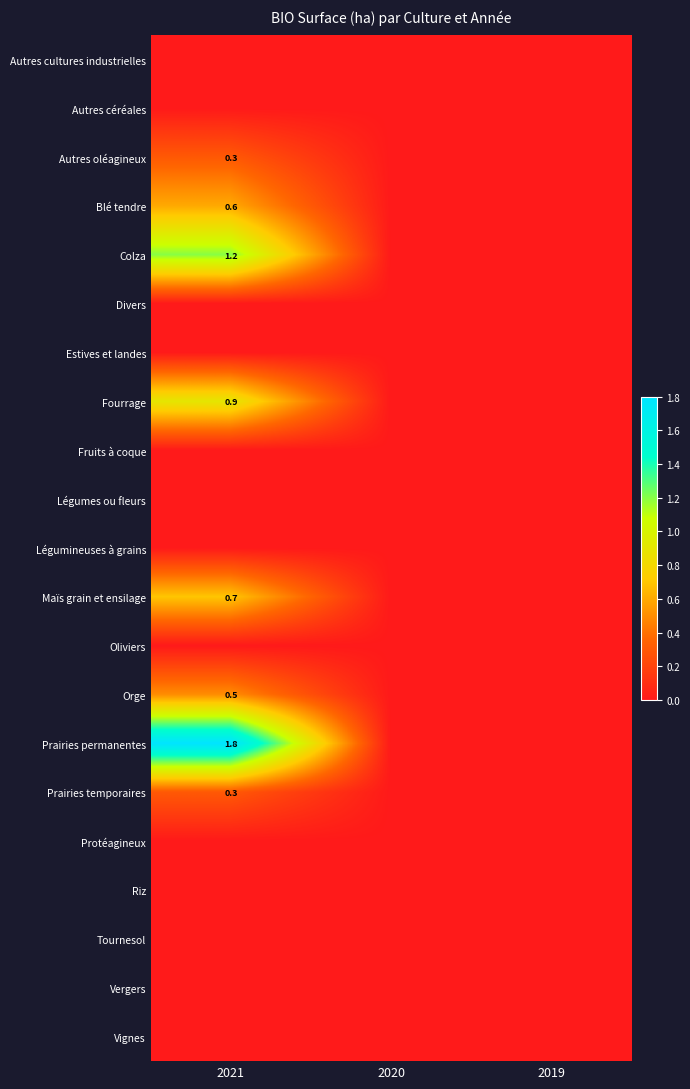

True or false: Prairies permanentes has a value of 1.8 at 2021.

True